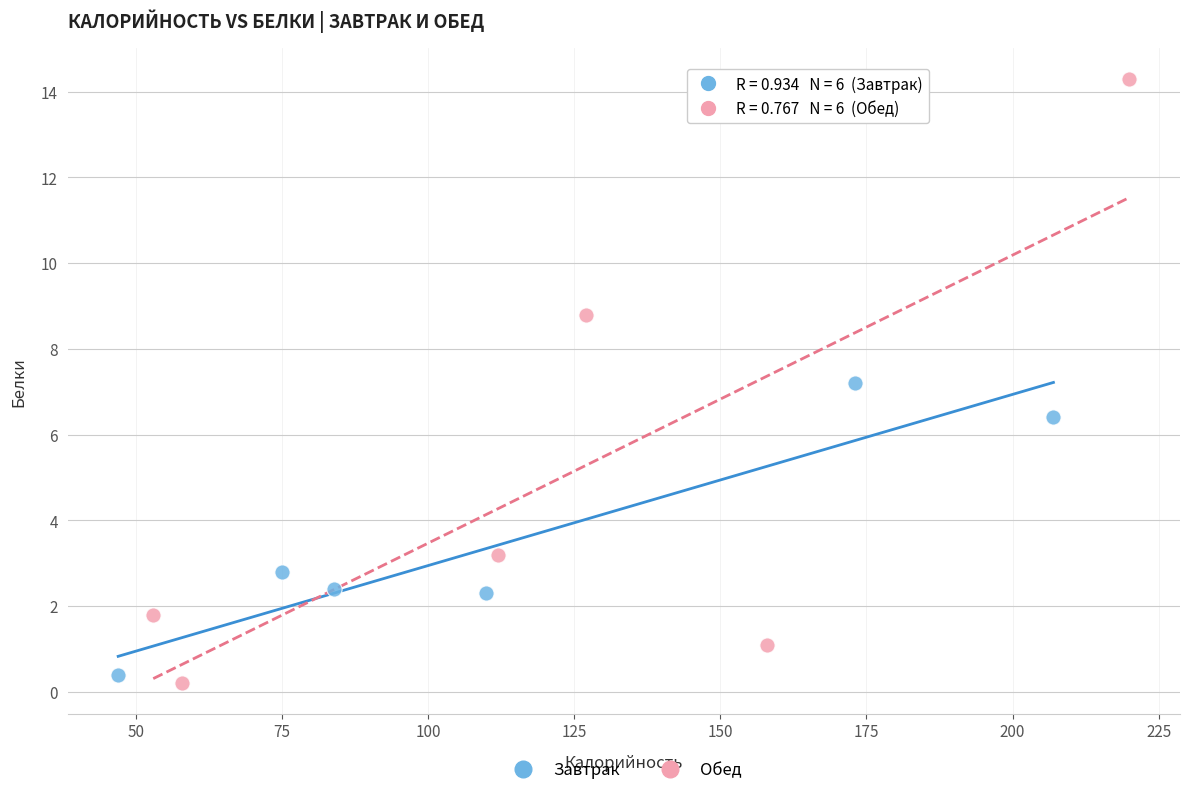

Which series contains the highest Y value?

Обед